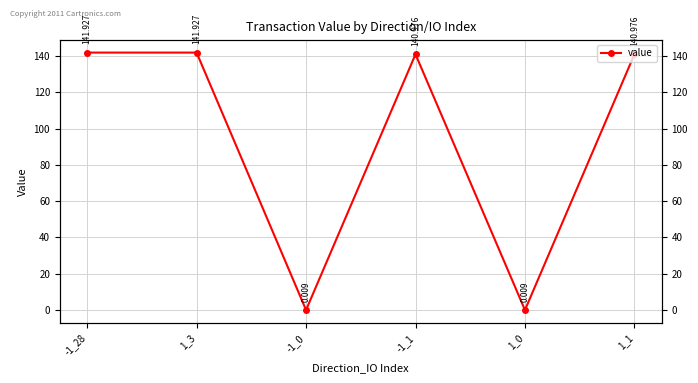

The chart shows a value of 98.1 at 1_3. True or false?

False